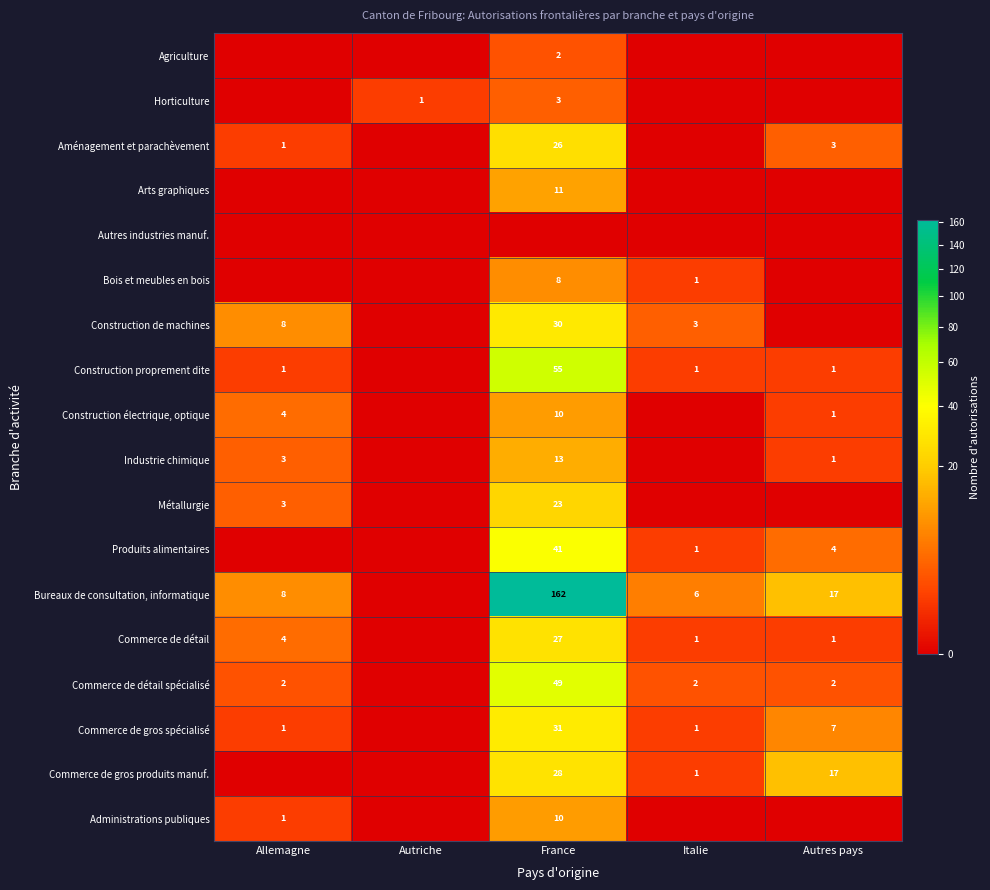

True or false: Construction proprement dite has a value of 55 at France.

True